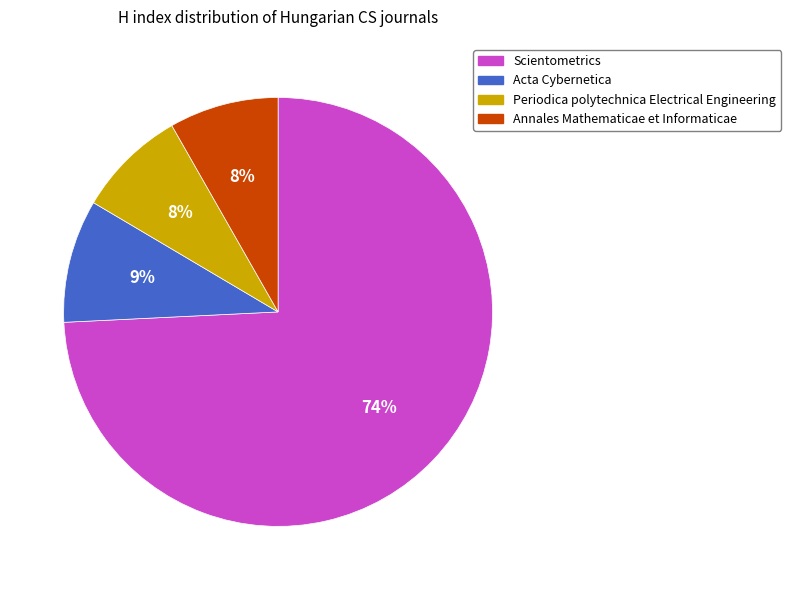

Combined, do Acta Cybernetica and Annales Mathematicae et Informaticae account for over 50%?

No